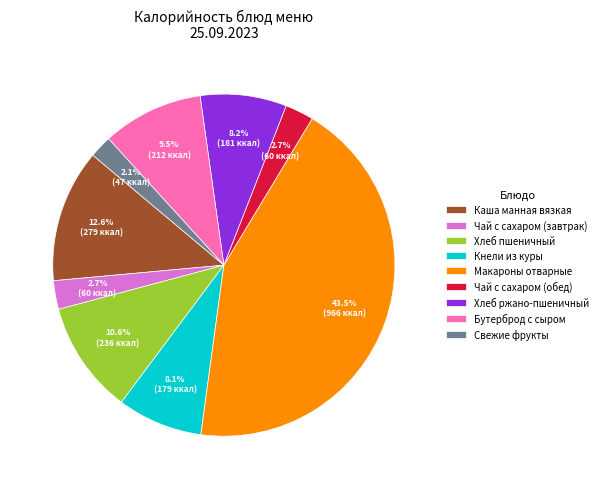

Does any single category account for the majority?

No